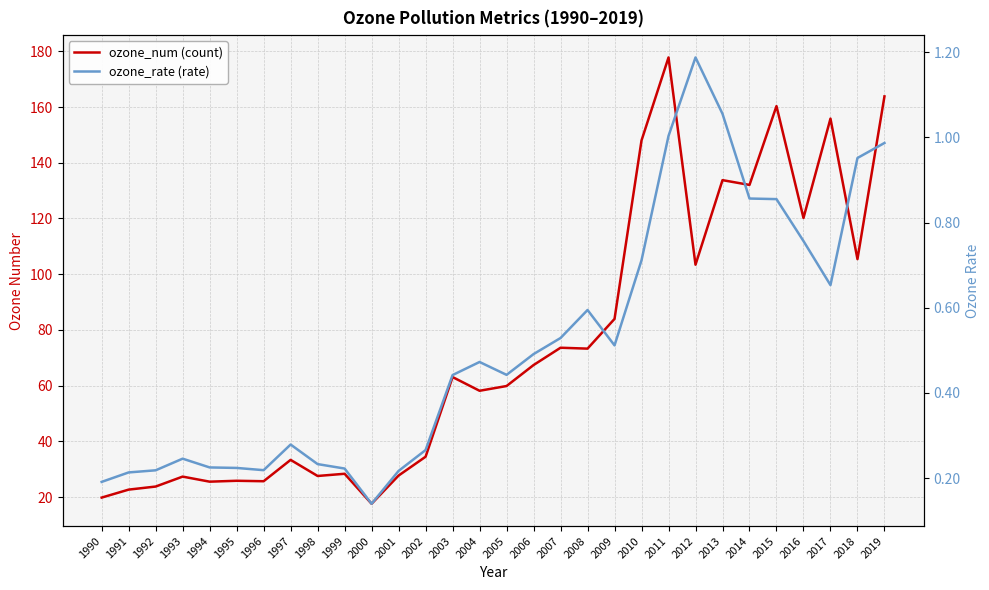

At which category is the sum across all series the highest?

2011